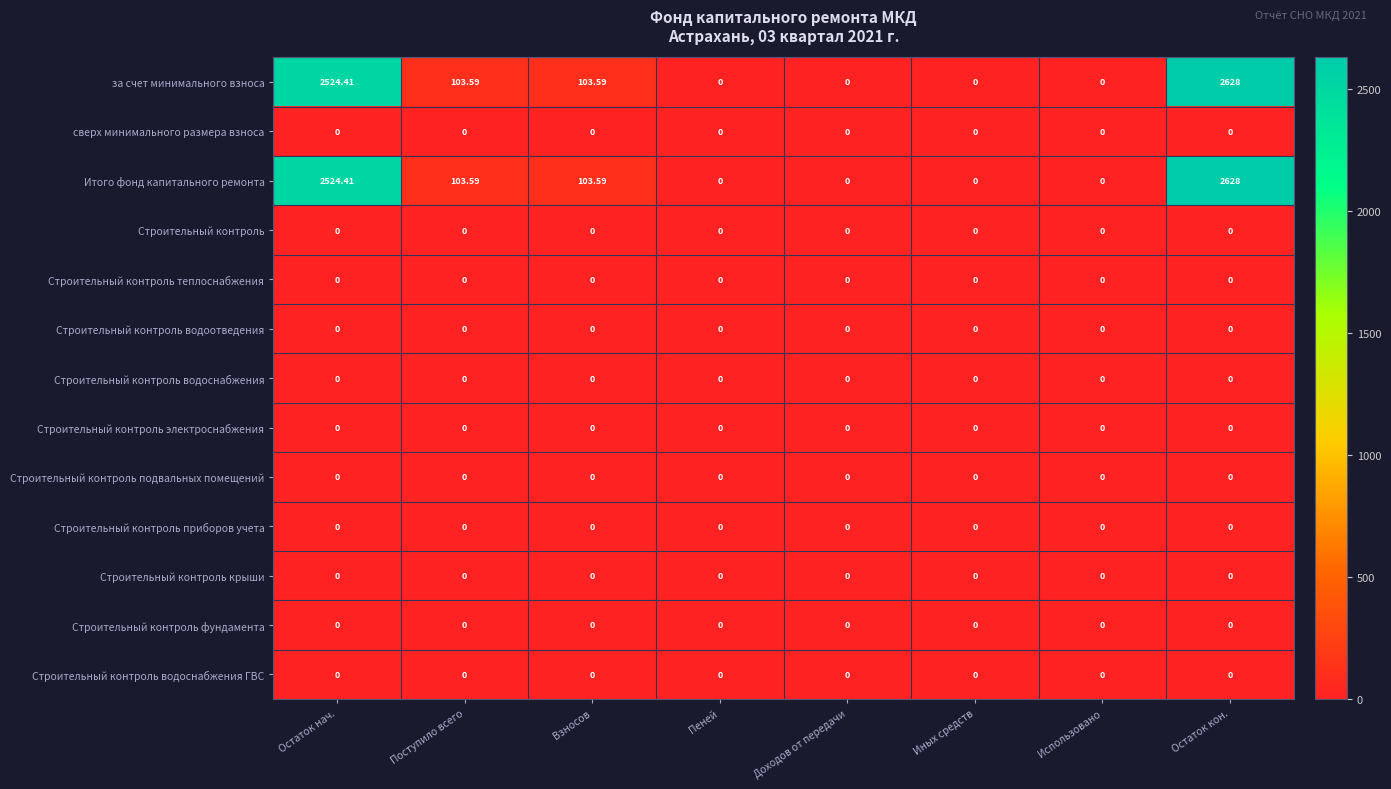

Which label corresponds to the largest value in the chart?

Остаток кон.